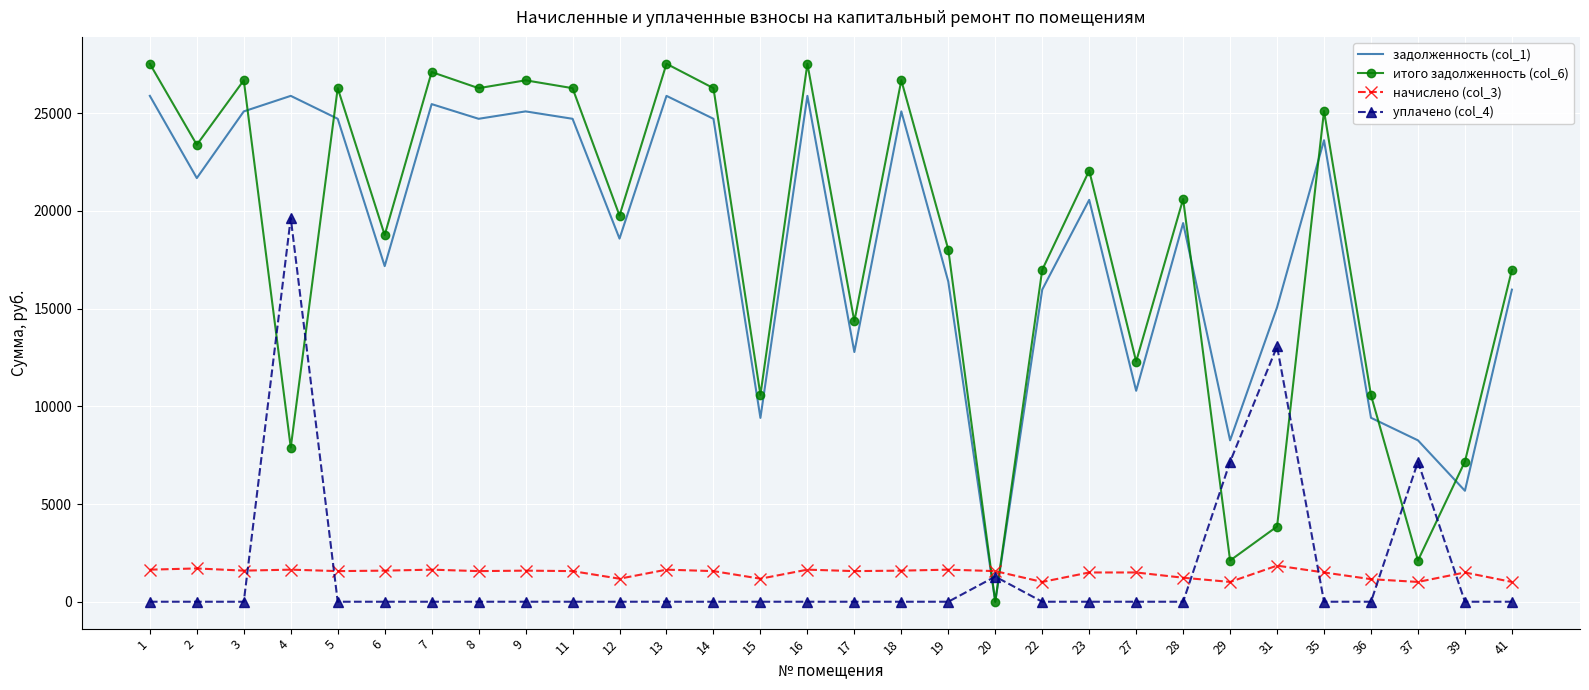

What is the total value across all series at 1?

55059.4